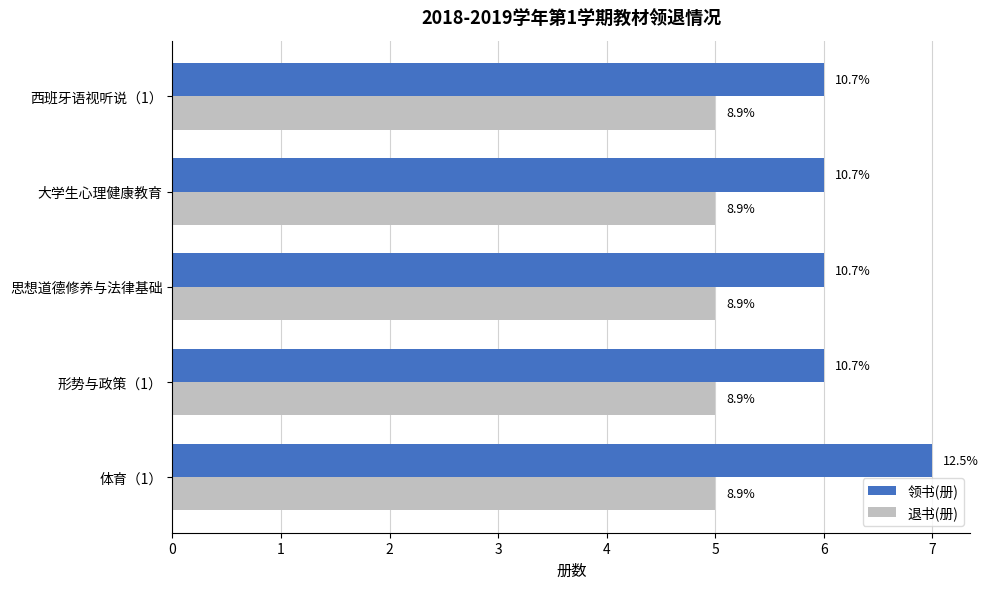

What are all the series names shown in the legend?

领书(册), 退书(册)